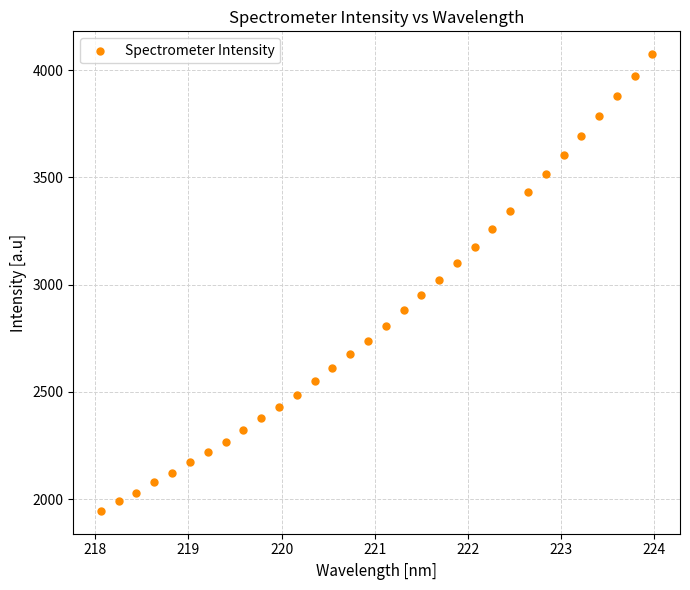

What is the range of X values (max minus min)?

5.9